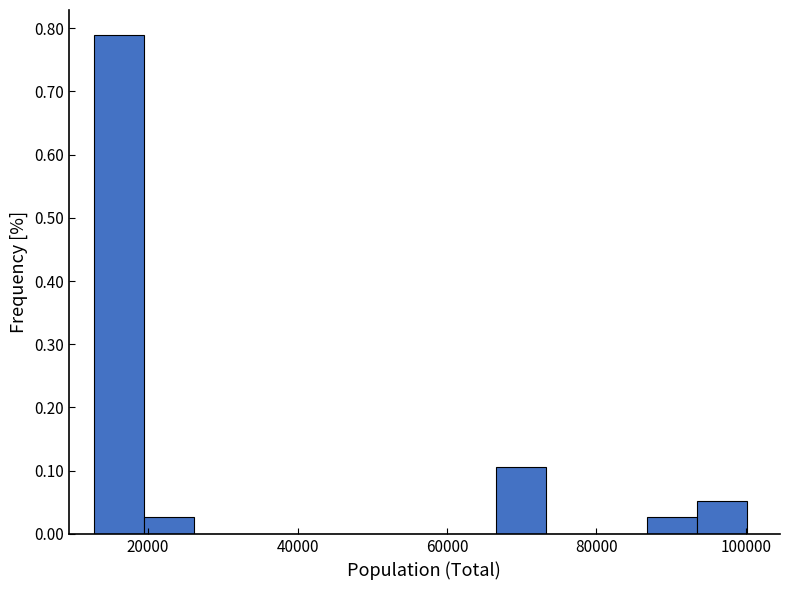

Read against the x-axis, roughly where is the centre of the tallest bar?

16000